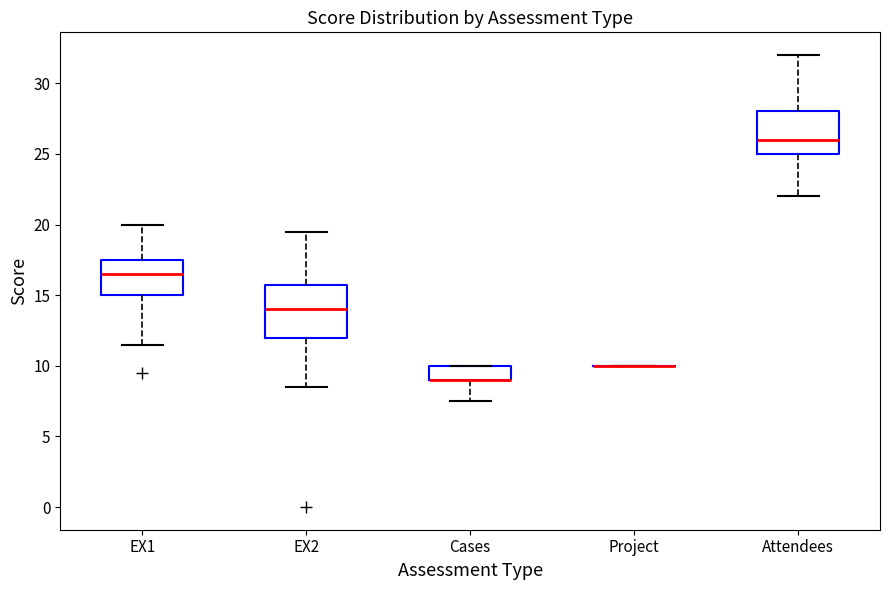

Where does the lower whisker of the box for EX1 end on the y-axis? The values are not printed on the chart, so give them approximately, as read against the axis.

11.5